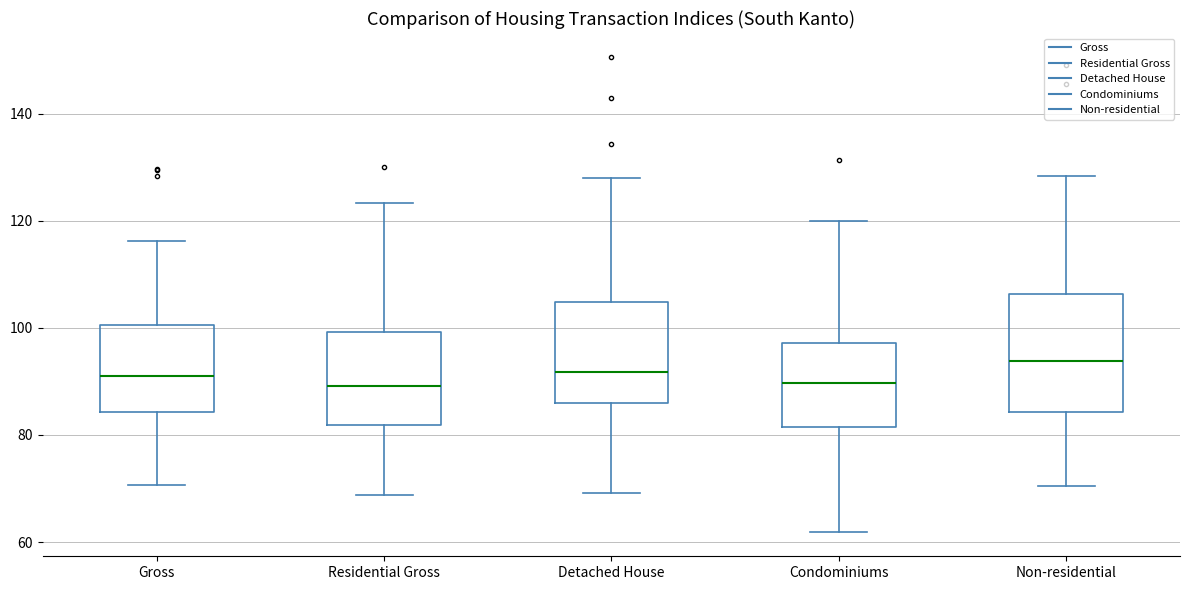

Which box has the highest median line?

Non-residential